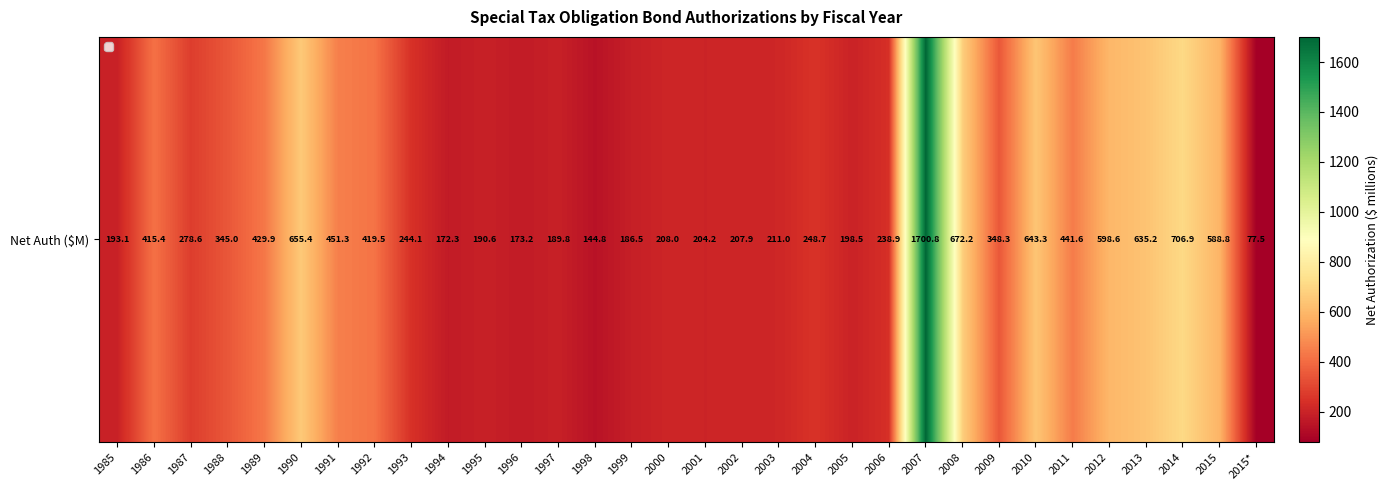

What is the difference between the maximum and minimum values?

1623.2